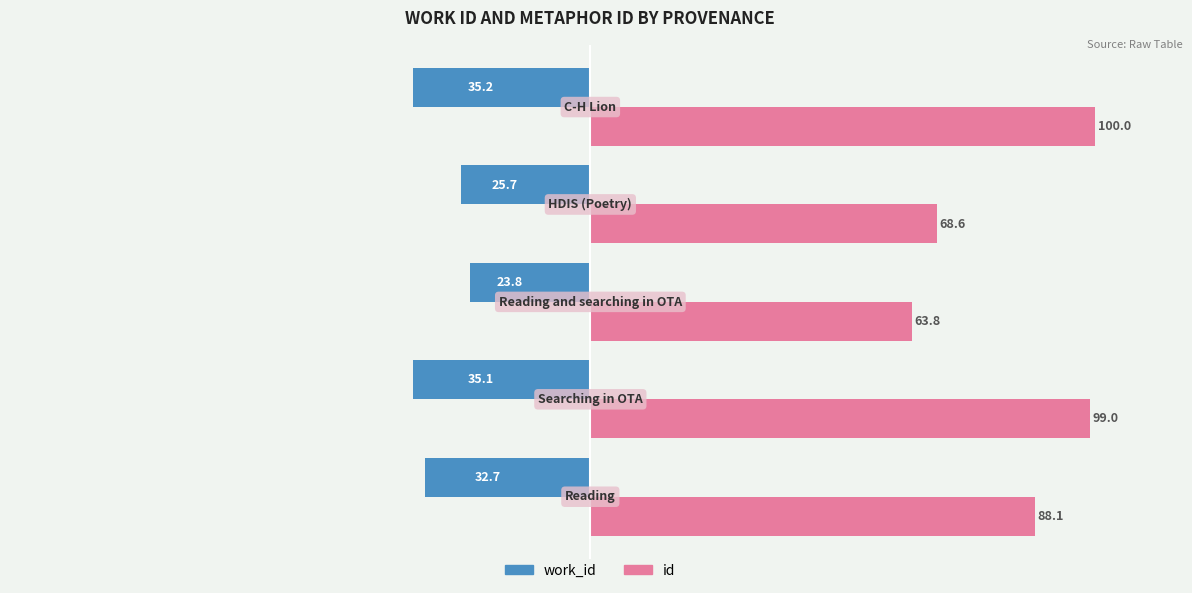

What is the greatest value displayed?

100.0